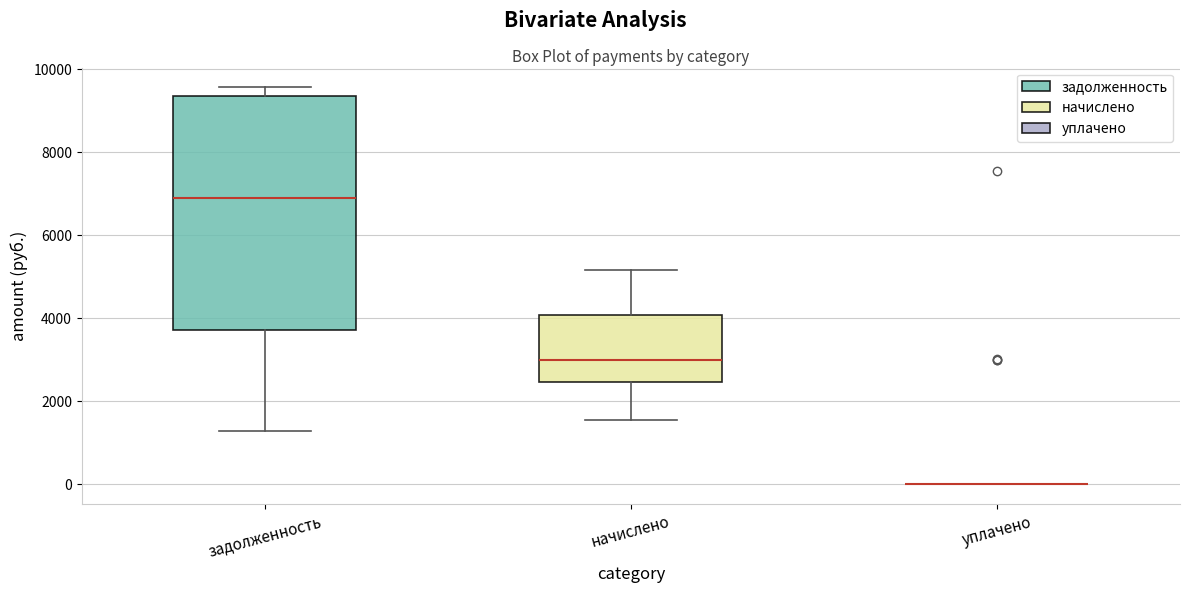

Reading left to right, transcribe this box plot: for each box, give where its median line is, the range the box spans, and where its two whiskers end, as read against the y-axis. The values are not printed on the chart, so give them approximately, as read against the axis.

задолженность: median 7000, box 3800 to 9400, whiskers 1200 to 9600
начислено: median 3000, box 2400 to 4000, whiskers 1600 to 5200
уплачено: box collapsed to a line at 0, whiskers 0 to 0